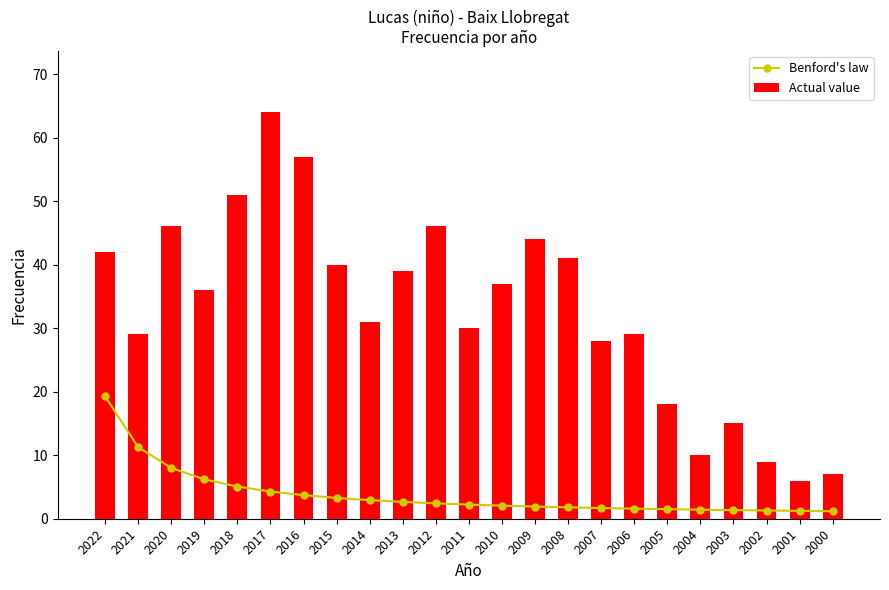

How many groups of bars are there?

23